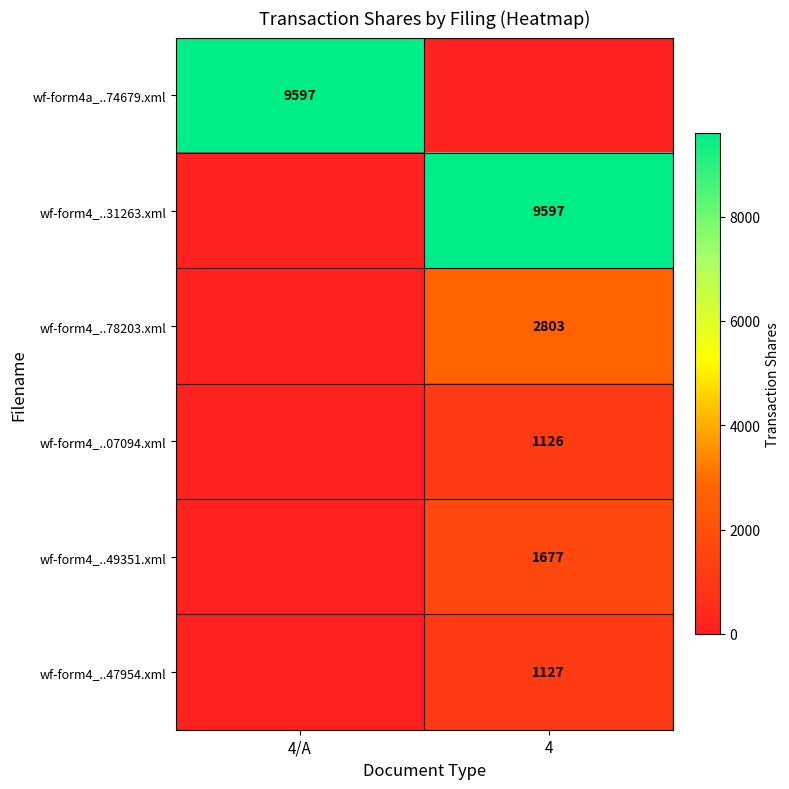

Is the value of wf-form4_..47954.xml at 4 greater than the value of wf-form4_..07094.xml at 4?

Yes